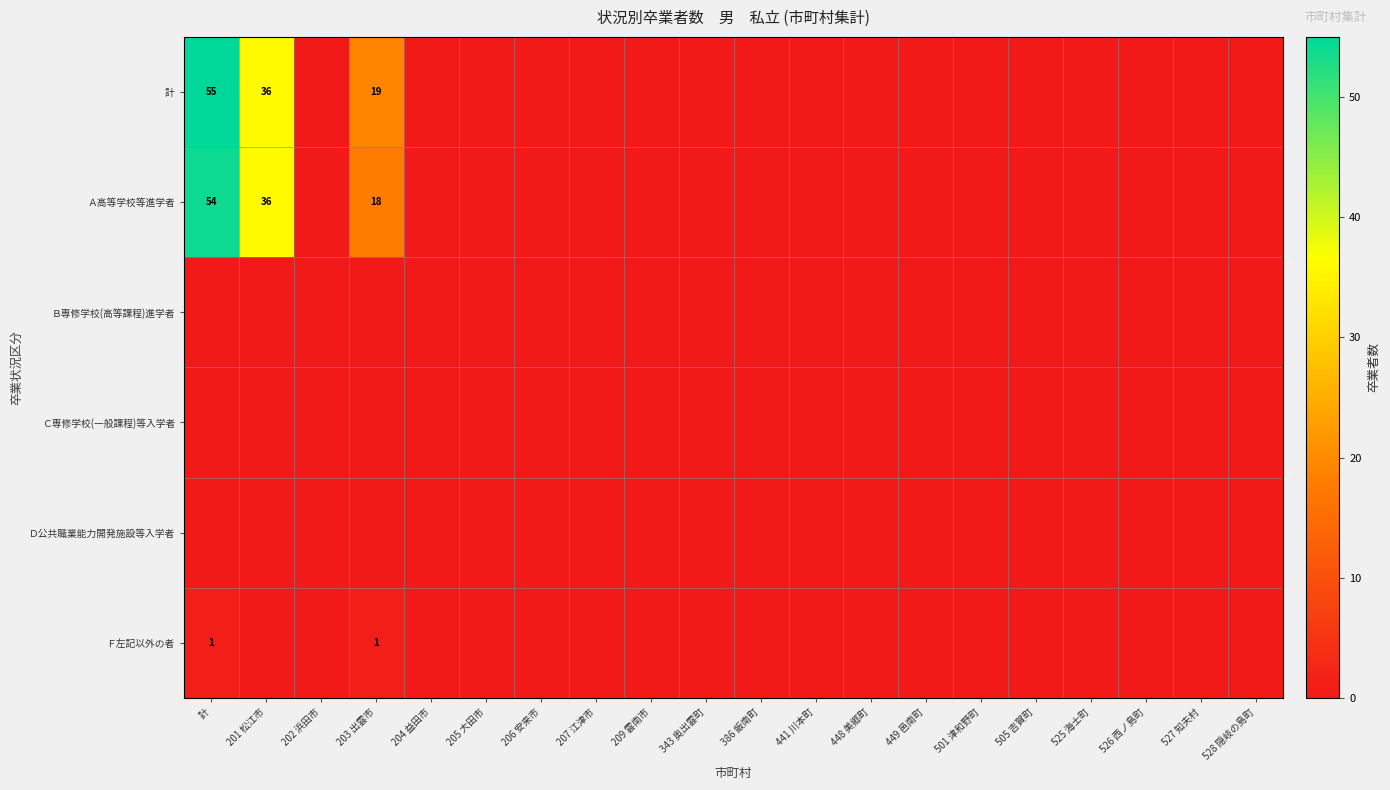

How many distinct data groups are displayed?

6